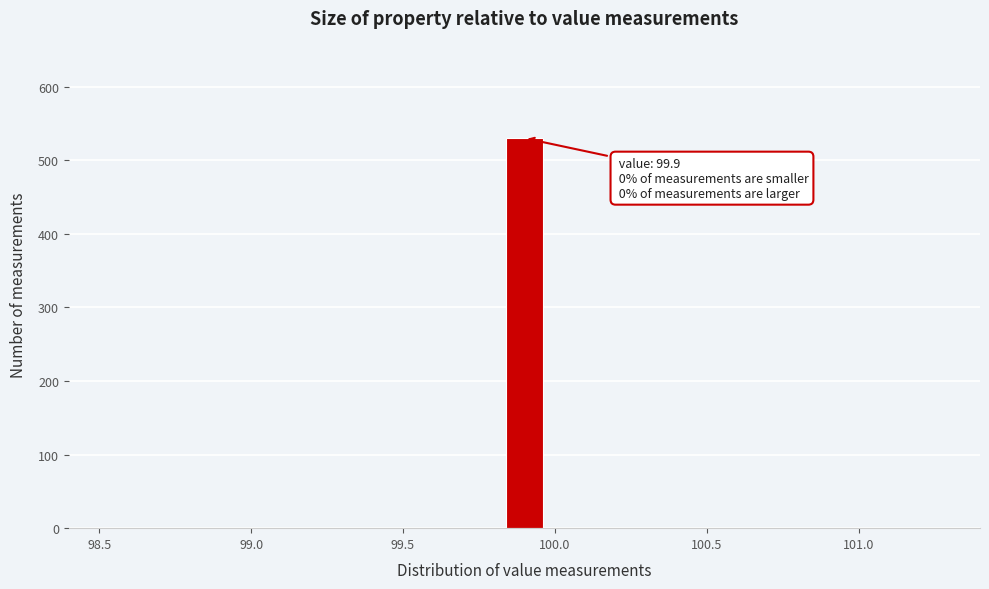

Around what value on the x-axis is the tallest bar? Give the approximate position of its centre, as read against the axis.

99.90